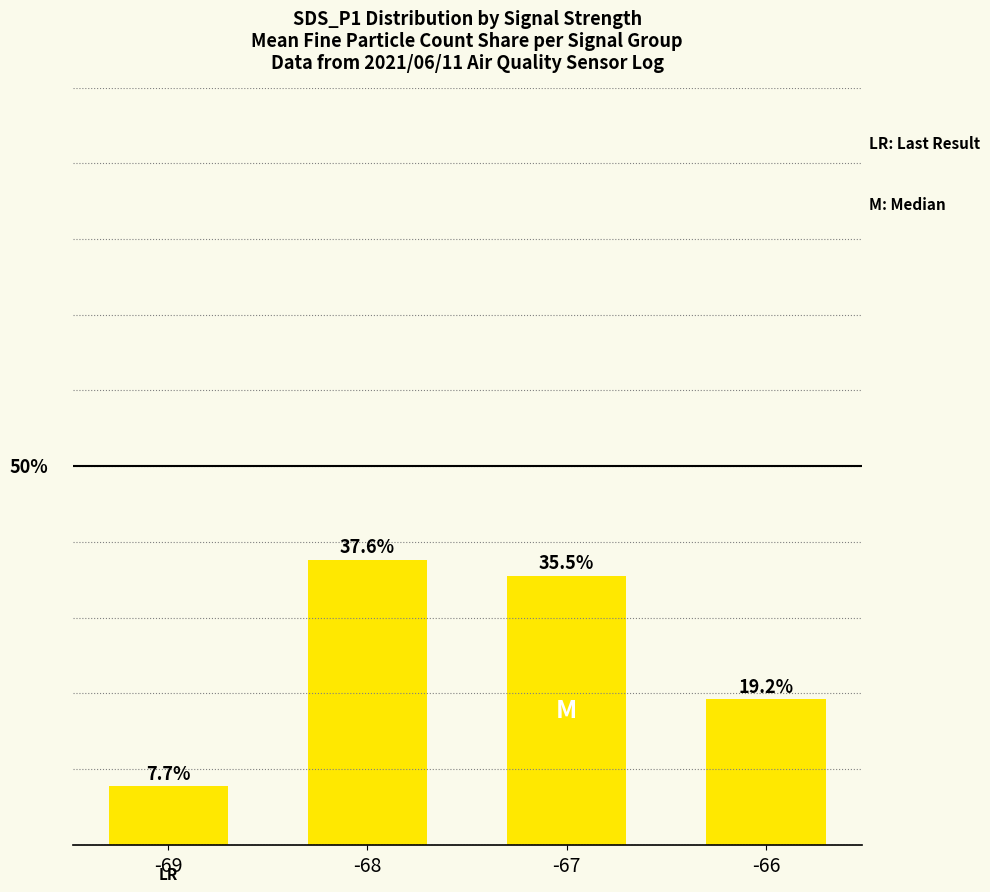

Rank the categories by value from lowest to highest.

-69, -66, -67, -68